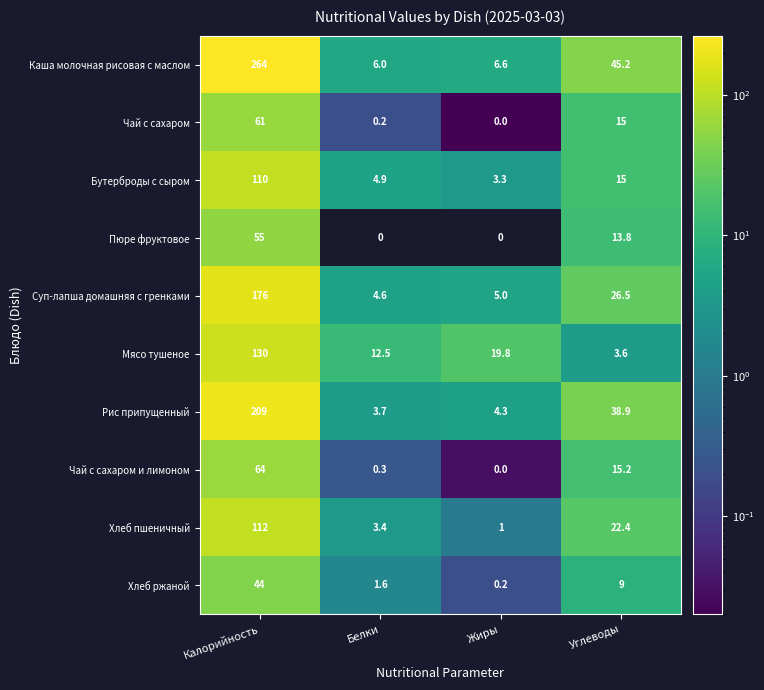

What is the difference between the maximum and minimum values in the Мясо тушеное series?

126.4